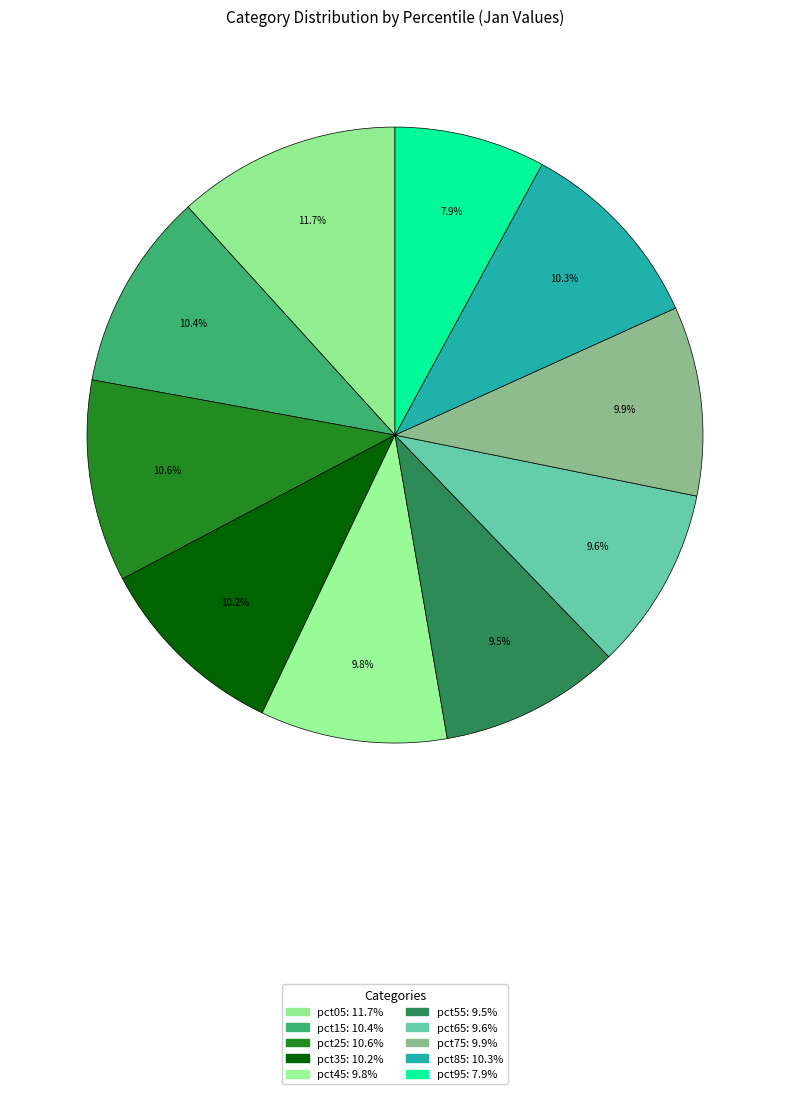

Which category has the smallest portion of the pie?

pct95